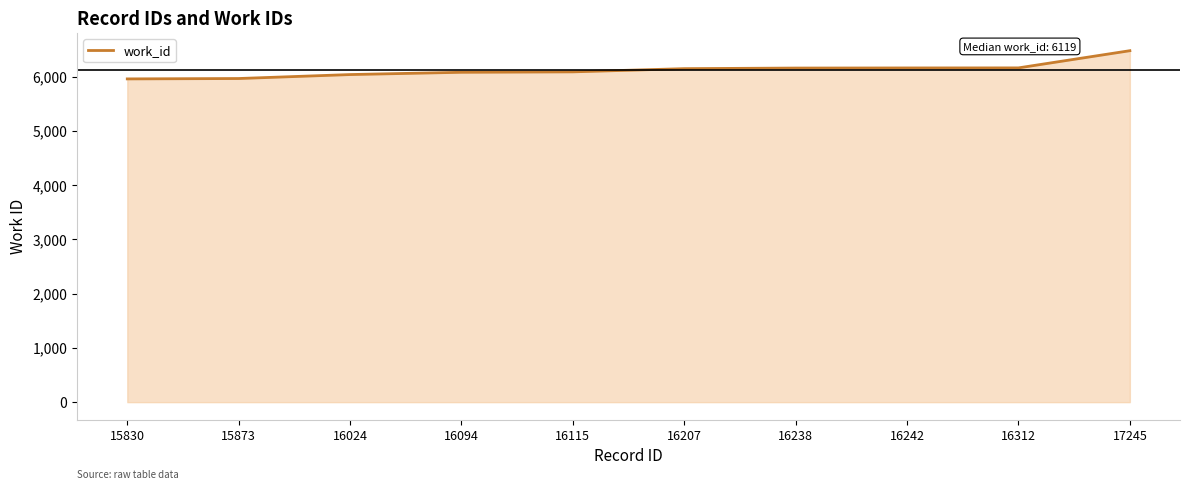

What is the difference between the values at 17245 and 15873?

513